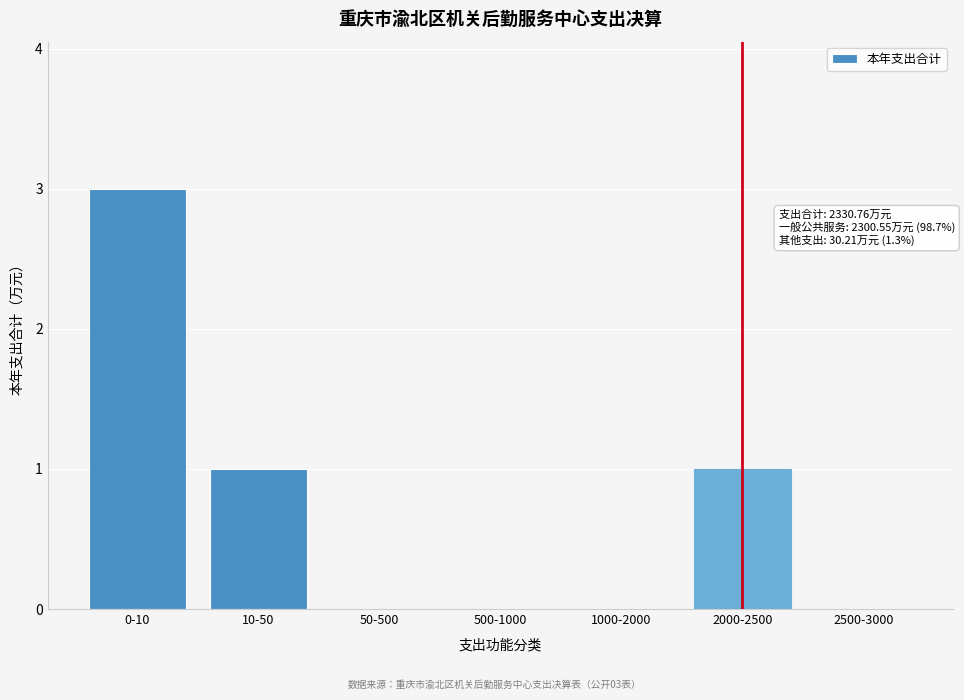

Reading left to right, extract all data points from this chart.

0-10=3	10-50=1	50-500=0	500-1000=0	1000-2000=0	2000-2500=1	2500-3000=0